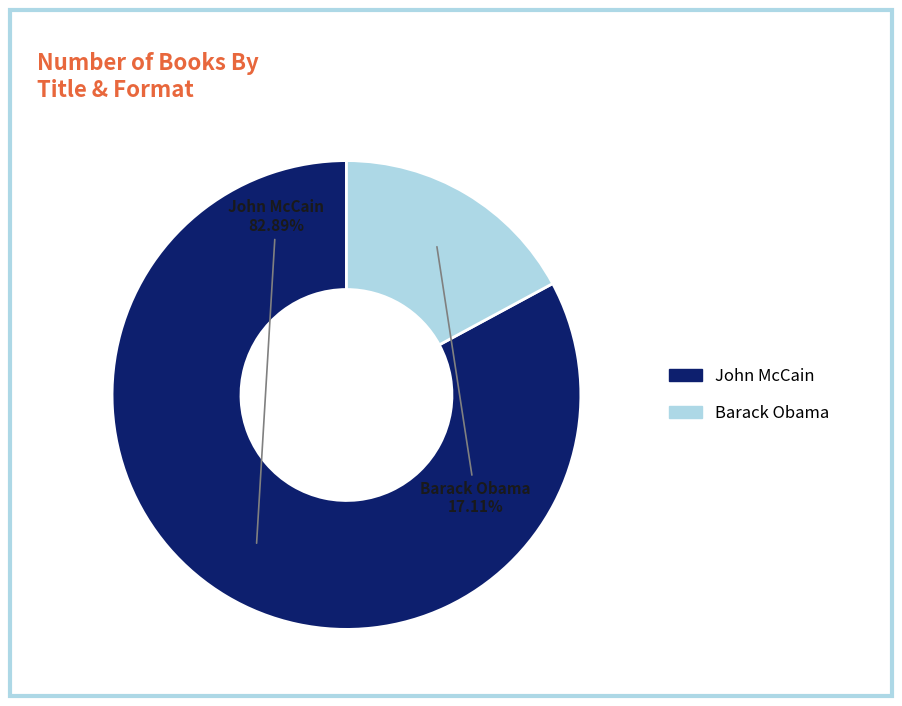

Is there any slice that represents more than half of the pie?

Yes